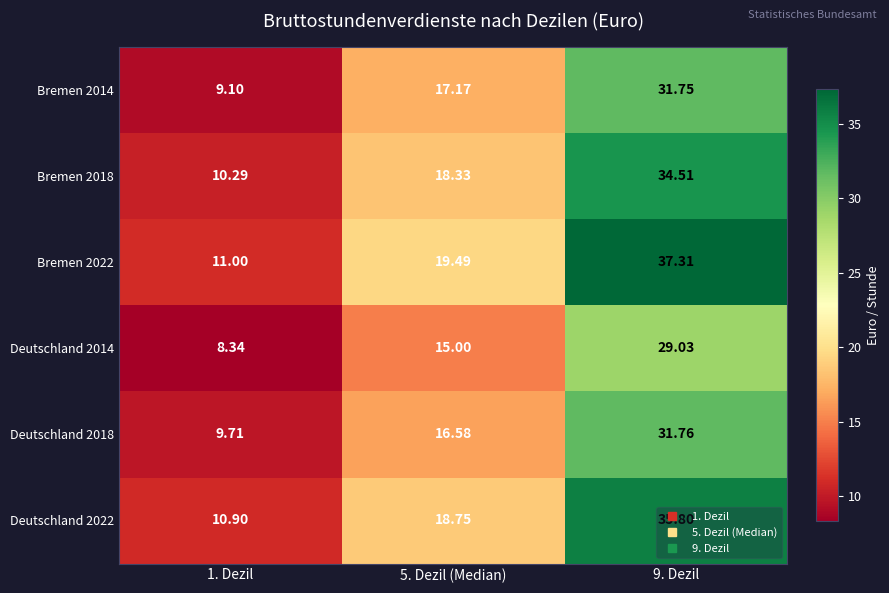

At how many categories does at least one series exceed 33?

1